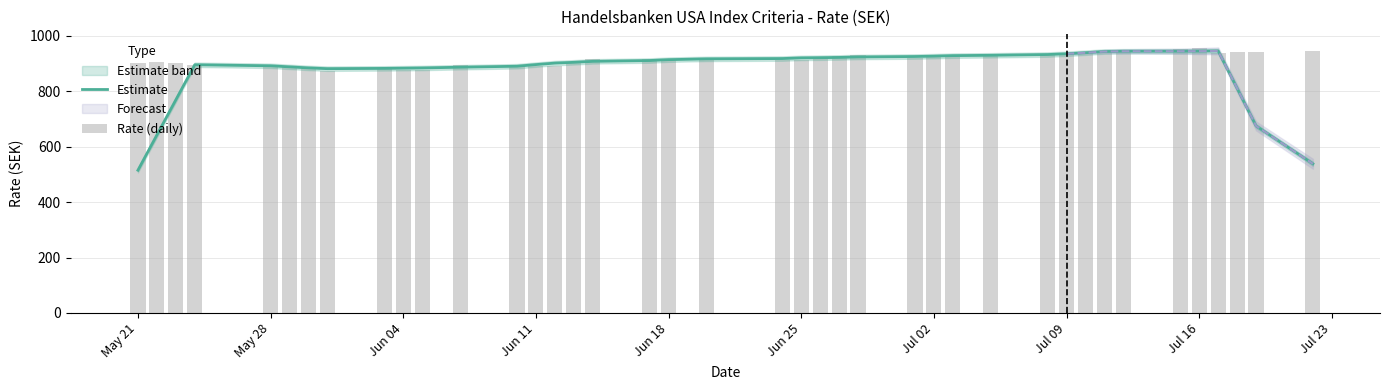

What is the minimum value for Rate (daily)?

873.7